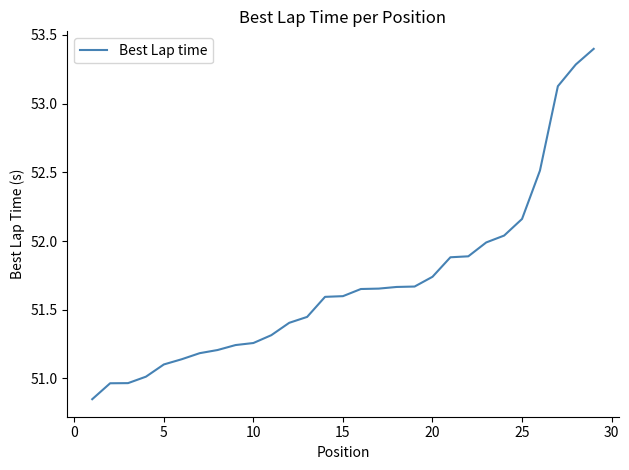

What is the maximum value shown in the chart?

53.4